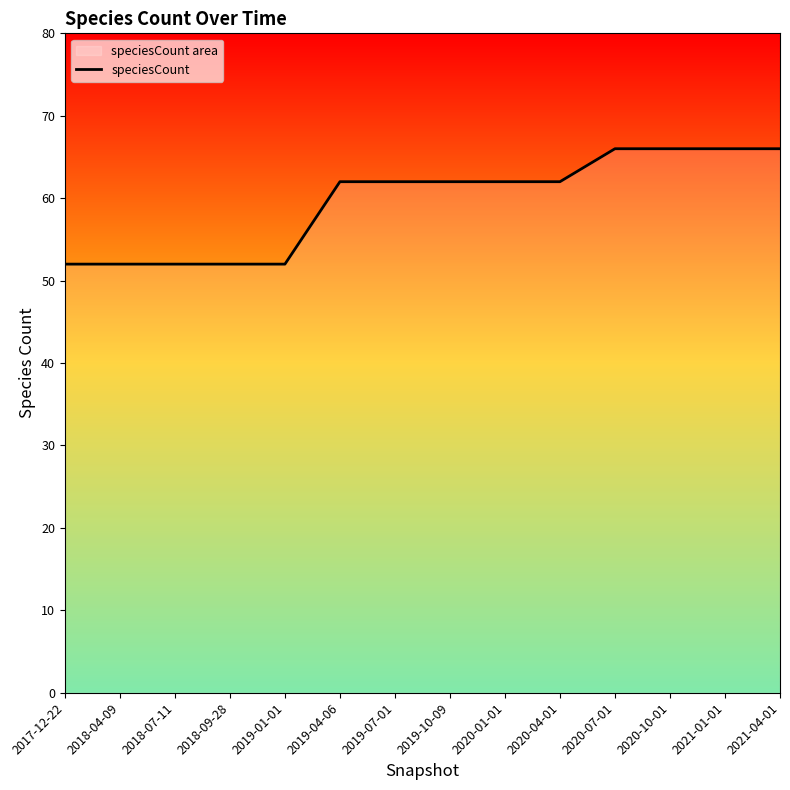

Rank the categories by value from highest to lowest.

2020-07-01, 2020-10-01, 2021-01-01, 2021-04-01, 2019-04-06, 2019-07-01, 2019-10-09, 2020-01-01, 2020-04-01, 2017-12-22, 2018-04-09, 2018-07-11, 2018-09-28, 2019-01-01